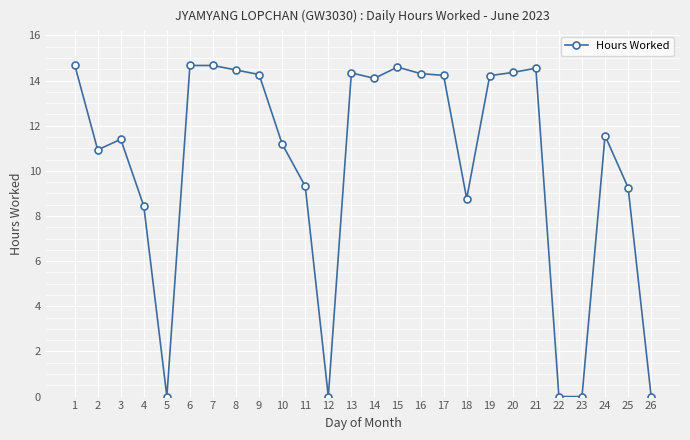

What is the greatest value displayed?

14.7